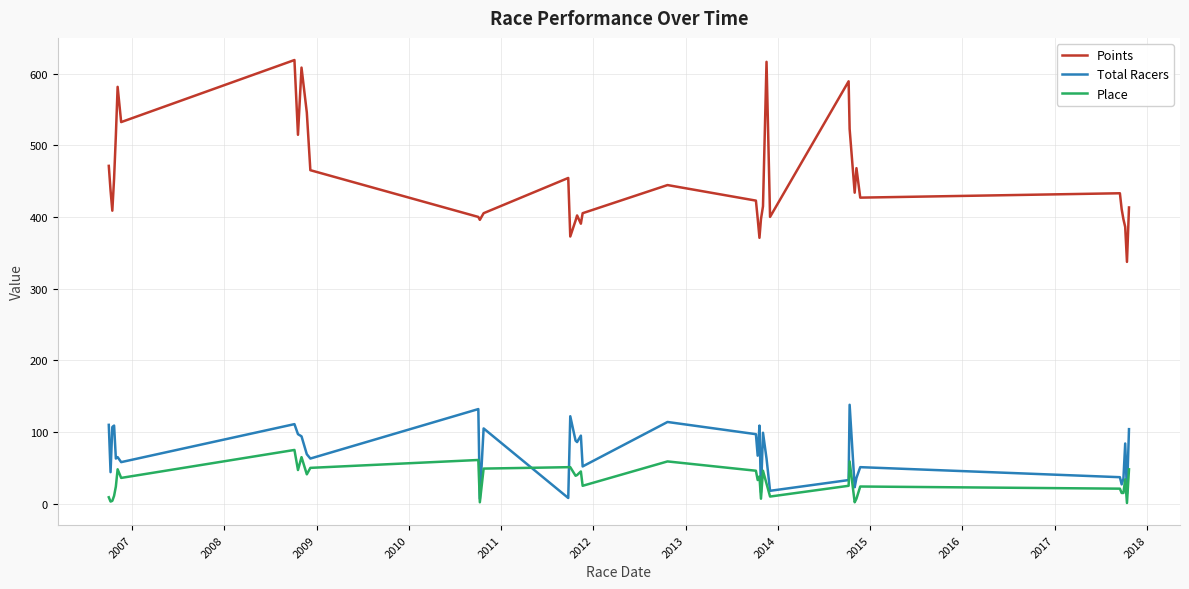

Which series has the widest spread of values?

Points